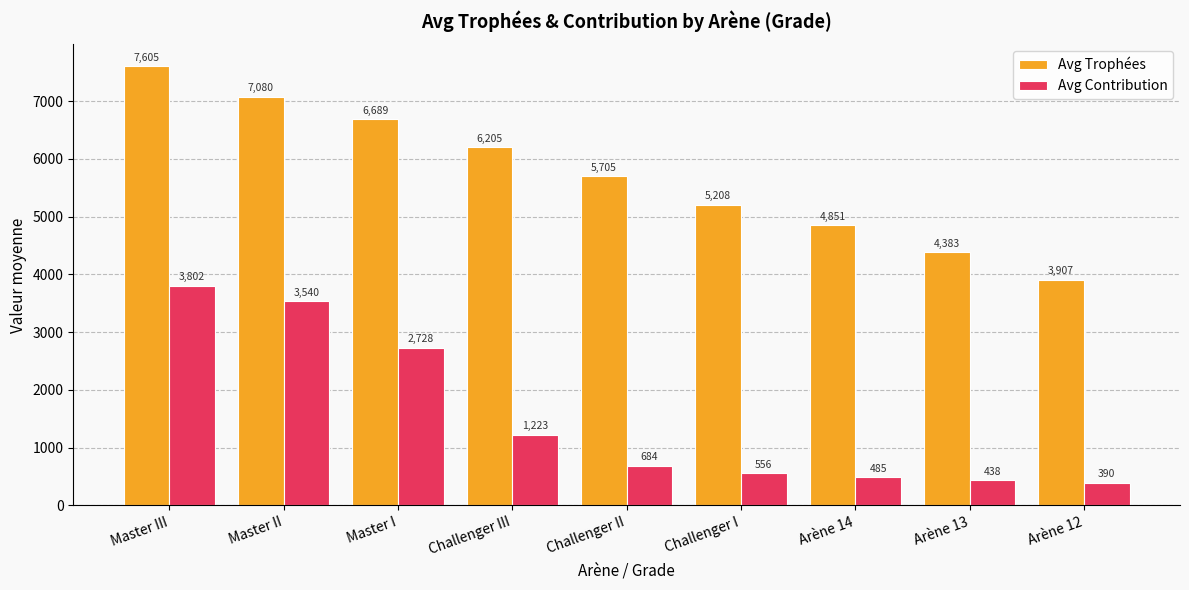

How many data points does each series have?

9